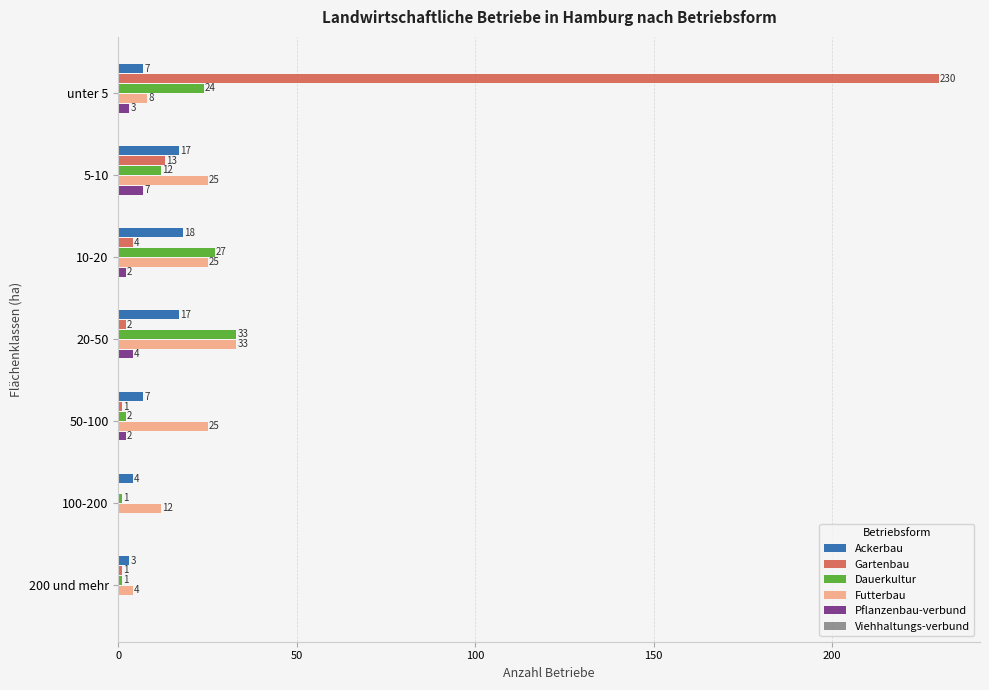

Between unter 5 and 50-100, which series saw the biggest shift?

Gartenbau